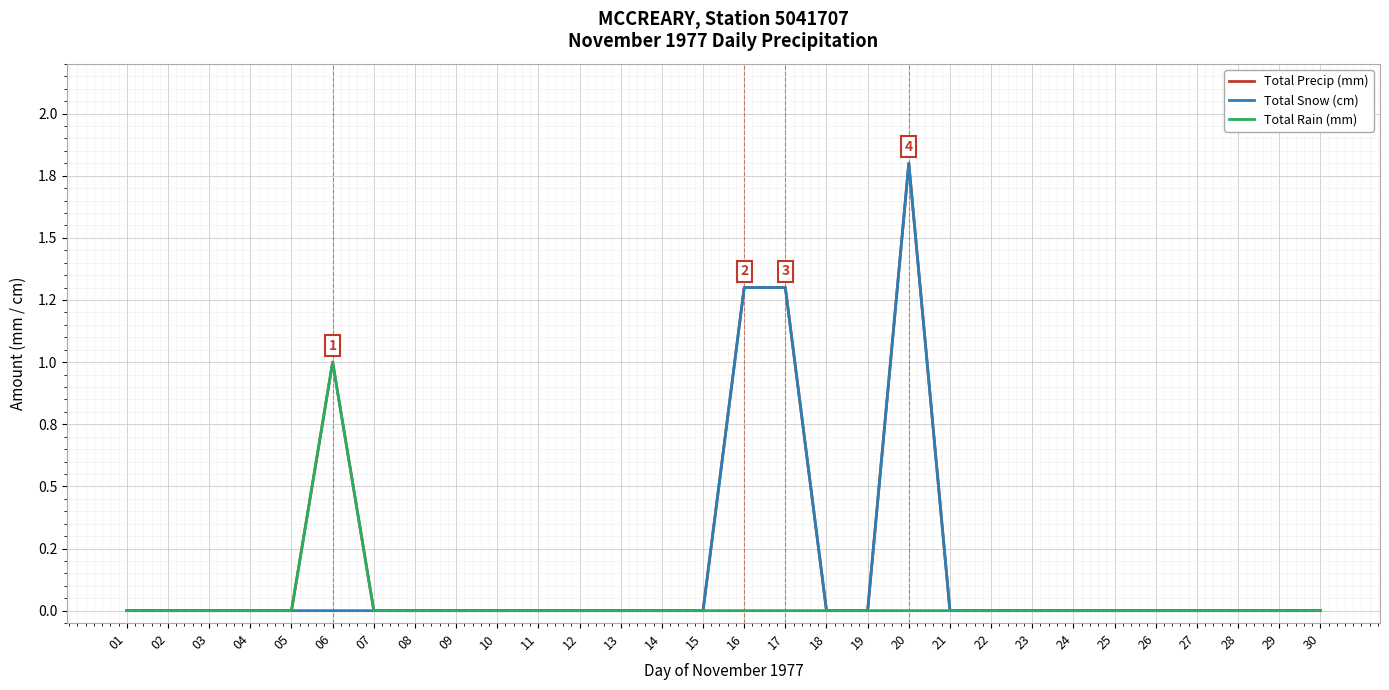

Reading left to right, list all the values displayed in this chart.

Total Precip (mm): 01=0.0	02=0.0	03=0.0	04=0.0	05=0.0	06=1.0	07=0.0	08=0.0	09=0.0	10=0.0	11=0.0	12=0.0	13=0.0	14=0.0	15=0.0	16=1.3	17=1.3	18=0.0	19=0.0	20=1.8	21=0.0	22=0.0	23=0.0	24=0.0	25=0.0	26=0.0	27=0.0	28=0.0	29=0.0	30=0.0
Total Snow (cm): 01=0.0	02=0.0	03=0.0	04=0.0	05=0.0	06=0.0	07=0.0	08=0.0	09=0.0	10=0.0	11=0.0	12=0.0	13=0.0	14=0.0	15=0.0	16=1.3	17=1.3	18=0.0	19=0.0	20=1.8	21=0.0	22=0.0	23=0.0	24=0.0	25=0.0	26=0.0	27=0.0	28=0.0	29=0.0	30=0.0
Total Rain (mm): 01=0.0	02=0.0	03=0.0	04=0.0	05=0.0	06=1.0	07=0.0	08=0.0	09=0.0	10=0.0	11=0.0	12=0.0	13=0.0	14=0.0	15=0.0	16=0.0	17=0.0	18=0.0	19=0.0	20=0.0	21=0.0	22=0.0	23=0.0	24=0.0	25=0.0	26=0.0	27=0.0	28=0.0	29=0.0	30=0.0